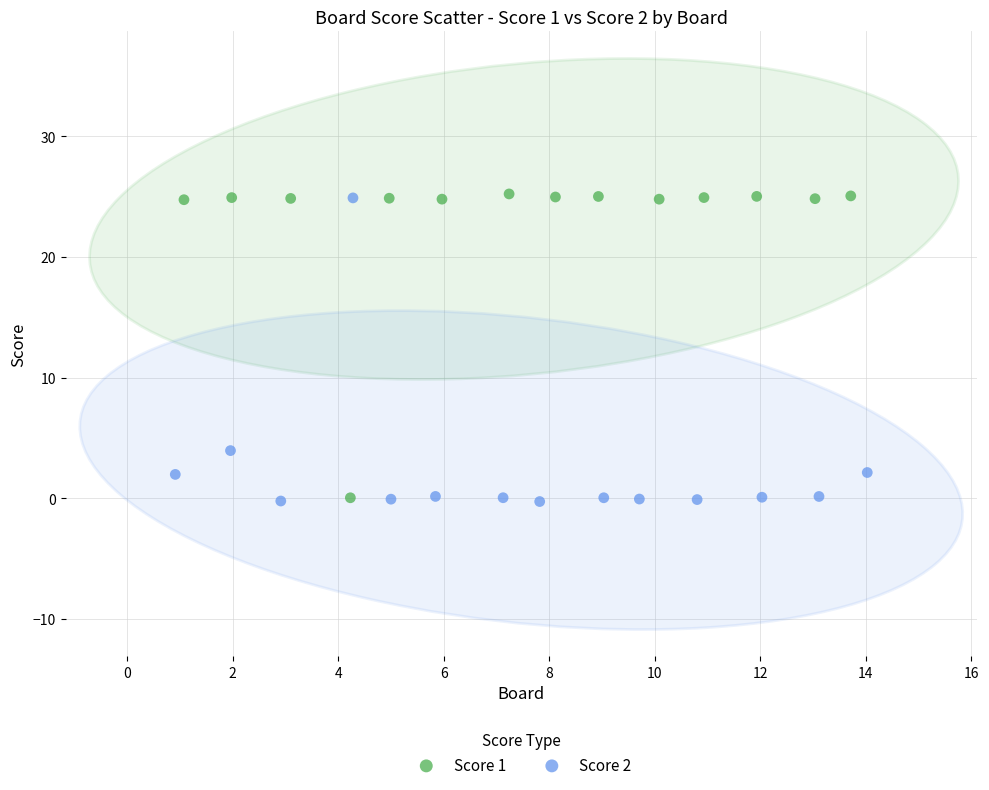

What are all the series names shown in the legend?

Score 1, Score 2